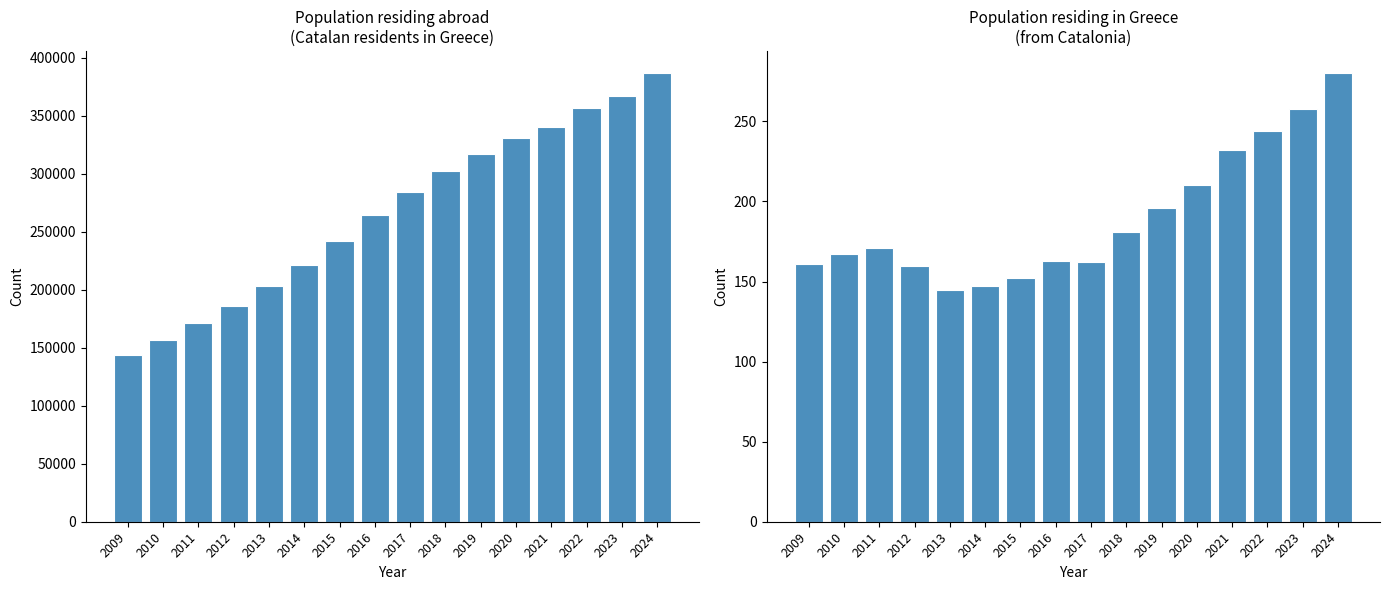

At which label does Population residing abroad first exceed 284374?

2018